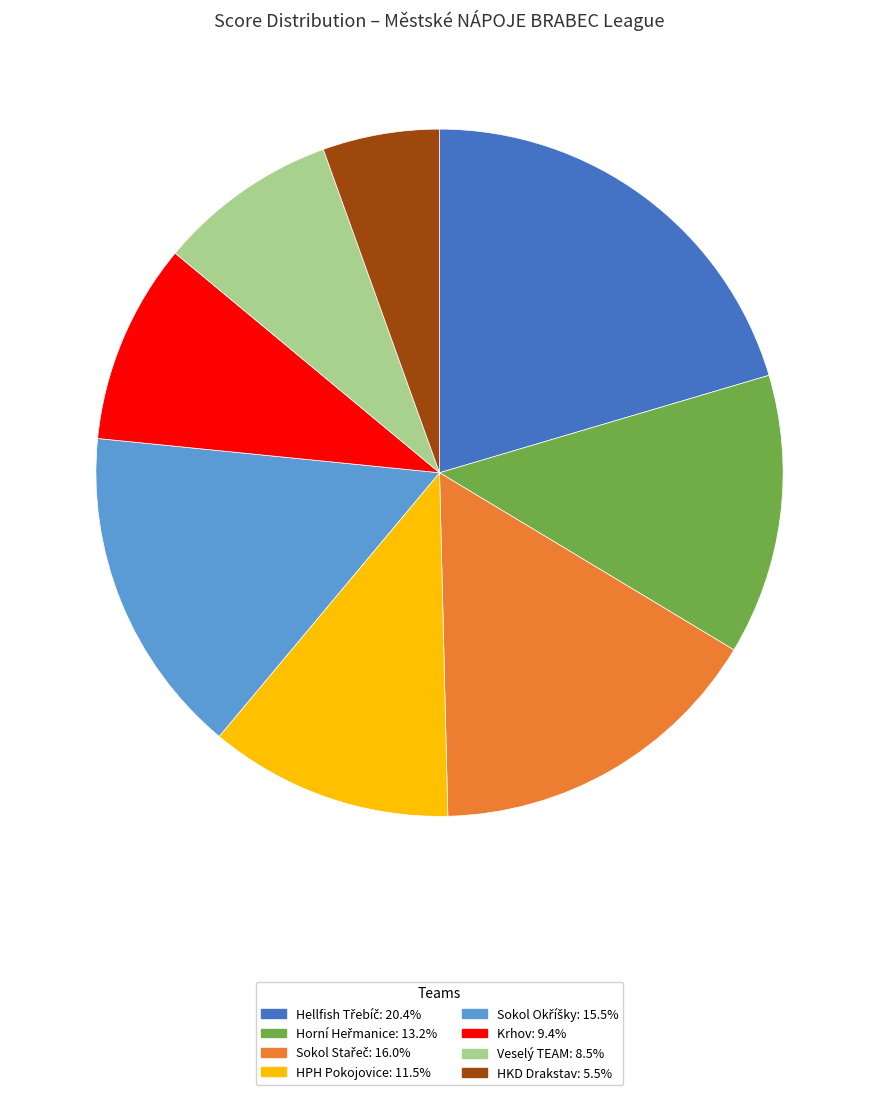

Is there any slice that represents more than half of the pie?

No